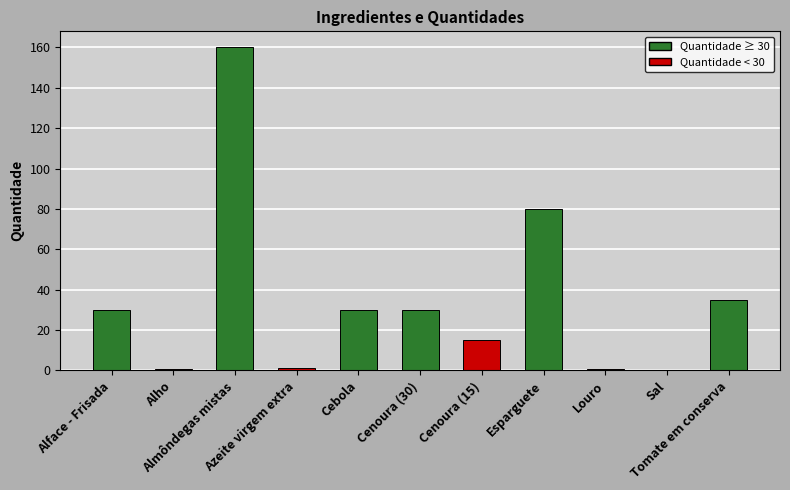

What is the change in value from Alface - Frisada to Cenoura (15)?

-15.0